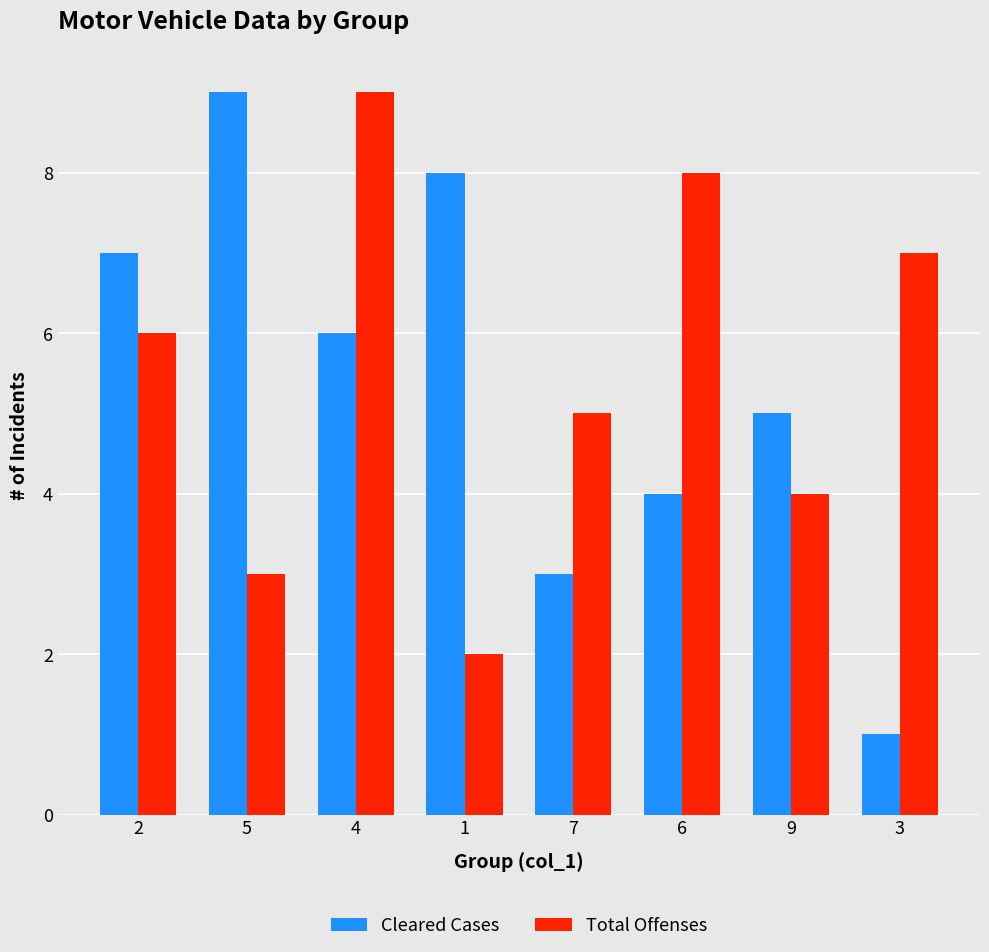

Reading left to right, extract all data points from this chart.

Cleared Cases: 2=7	5=9	4=6	1=8	7=3	6=4	9=5	3=1
Total Offenses: 2=6	5=3	4=9	1=2	7=5	6=8	9=4	3=7